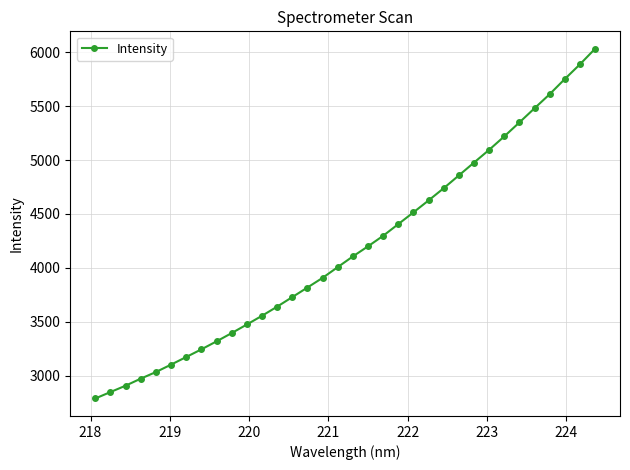

What is the sum of all values?

142065.2